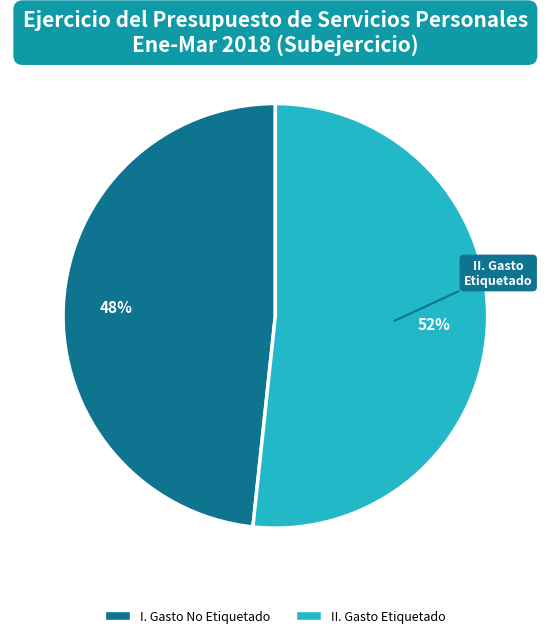

Which category has the smallest portion of the pie?

I. Gasto No Etiquetado